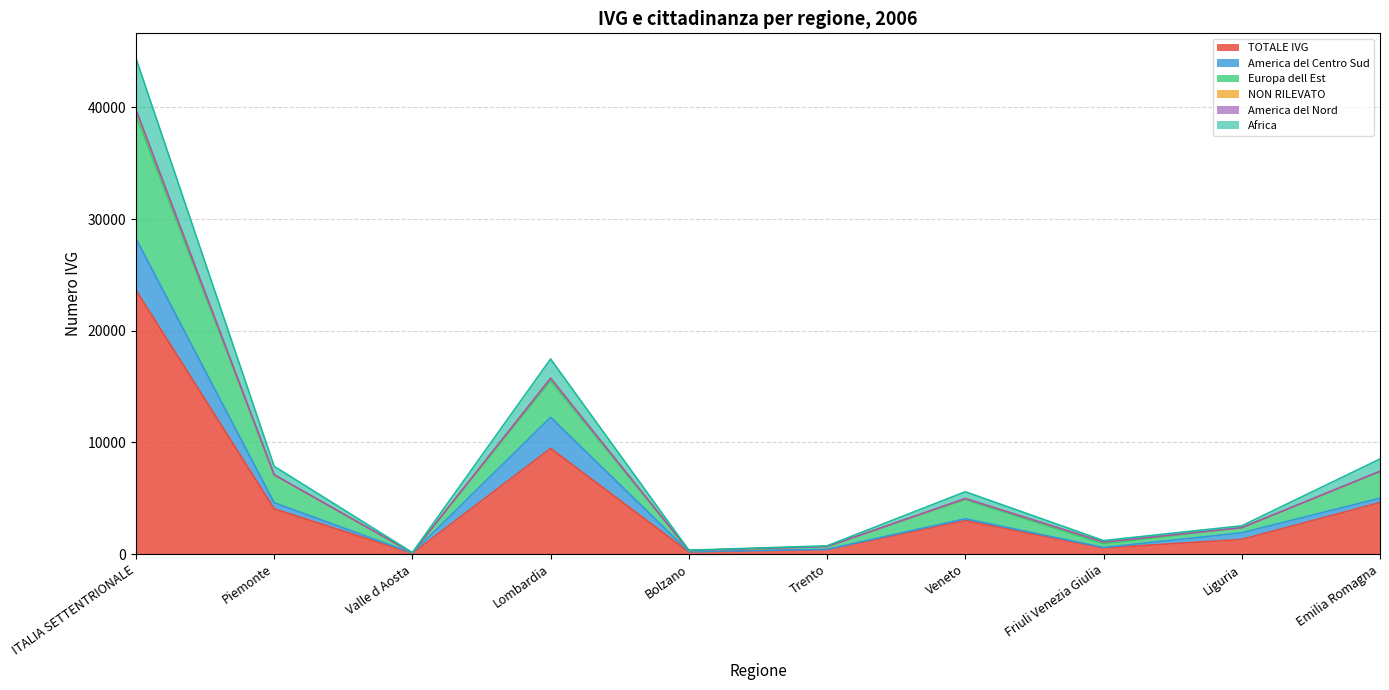

How many lines are shown in the chart?

6